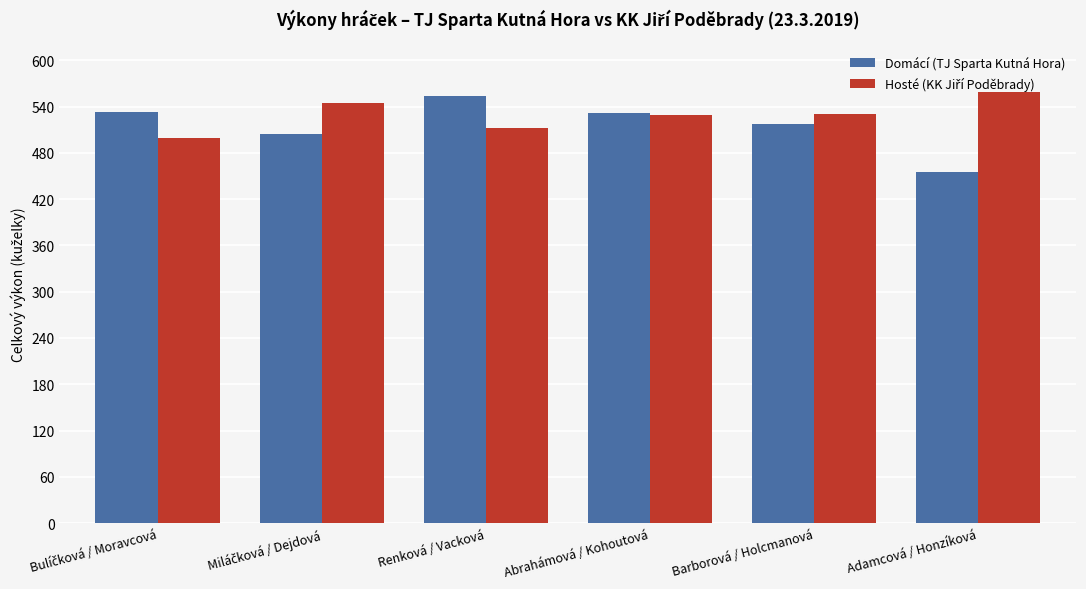

What is the greatest value displayed?

559